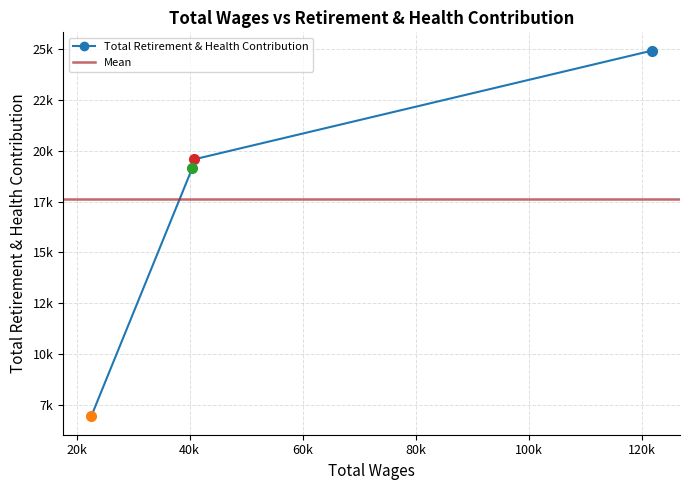

Is this an area chart (filled region under the line)?

No